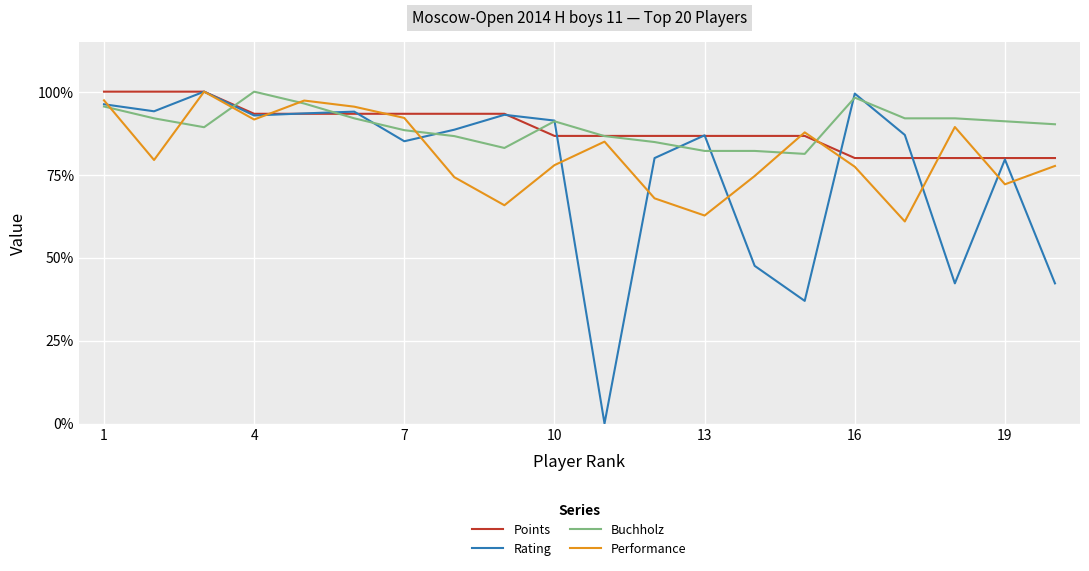

Does the chart have visible grid lines?

Yes